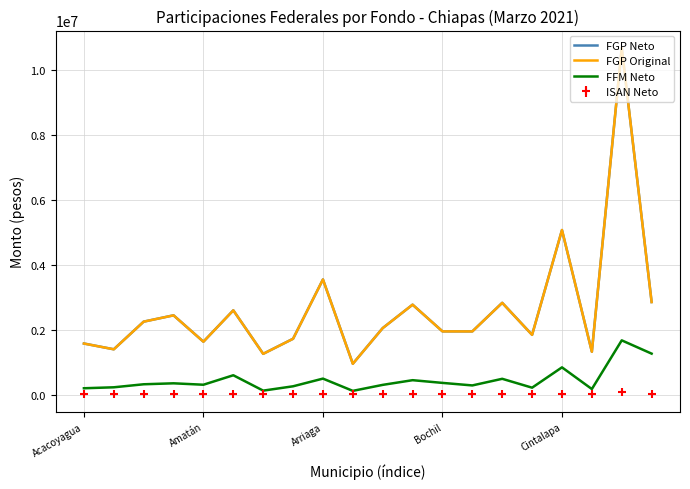

Which series has the widest spread of values?

FGP Original